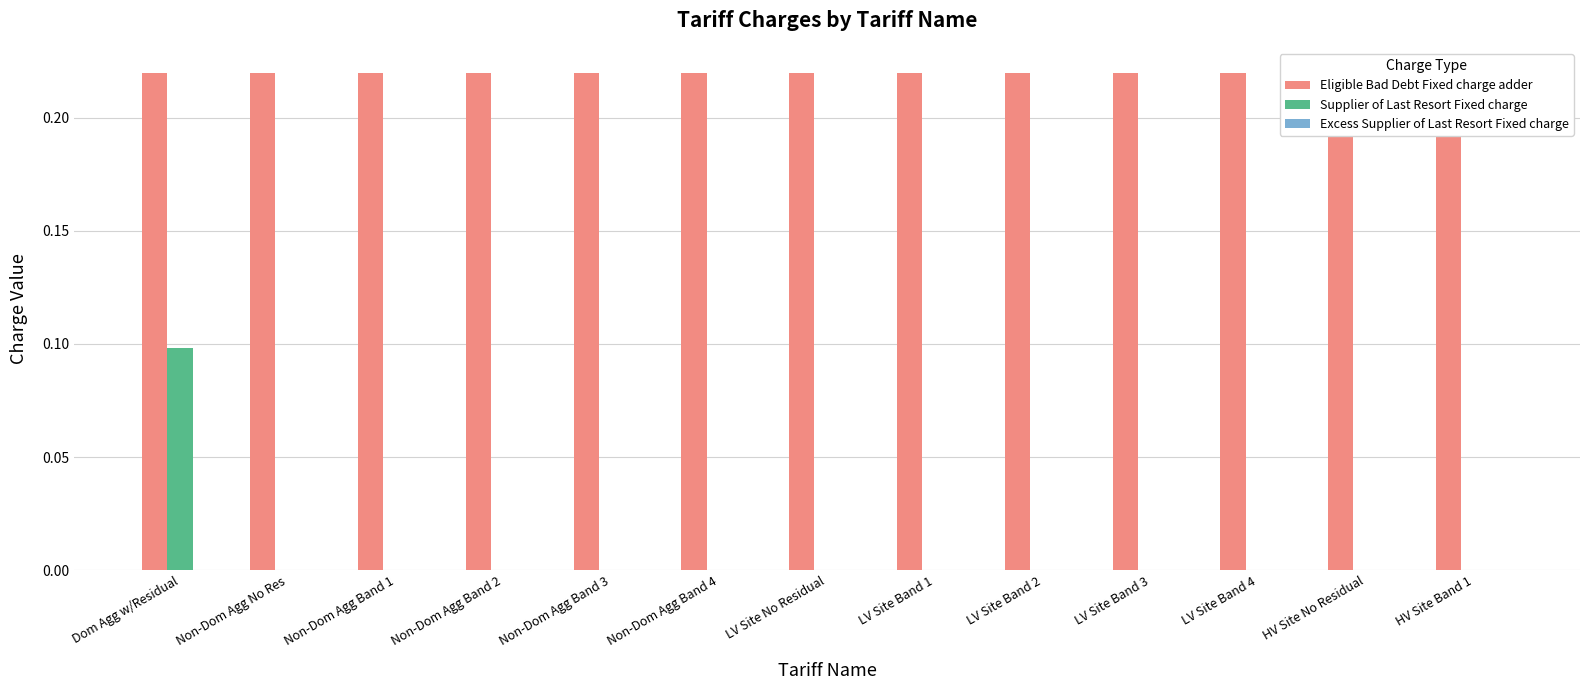

Reading left to right, transcribe all the data shown in this chart.

Eligible Bad Debt Fixed charge adder: 0.2	0.2	0.2	0.2	0.2	0.2	0.2	0.2	0.2	0.2	0.2	0.2	0.2
Supplier of Last Resort Fixed charge: 0.1	0.0	0.0	0.0	0.0	0.0	0.0	0.0	0.0	0.0	0.0	0.0	0.0
Excess Supplier of Last Resort Fixed charge: 0.0	0.0	0.0	0.0	0.0	0.0	0.0	0.0	0.0	0.0	0.0	0.0	0.0